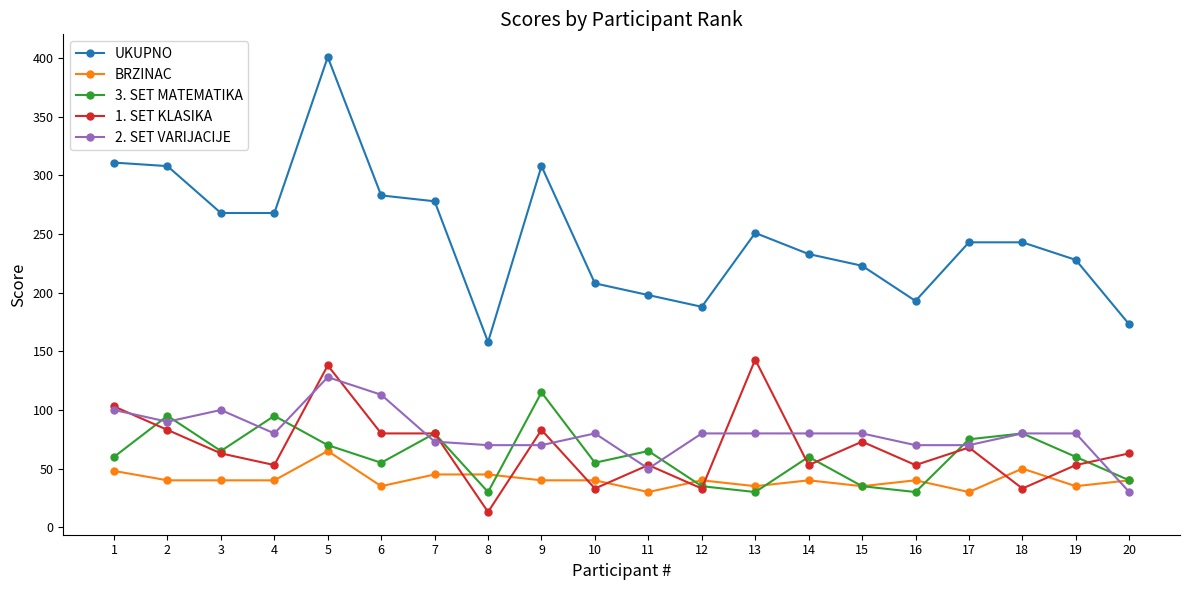

At how many categories does at least one series exceed 301?

4